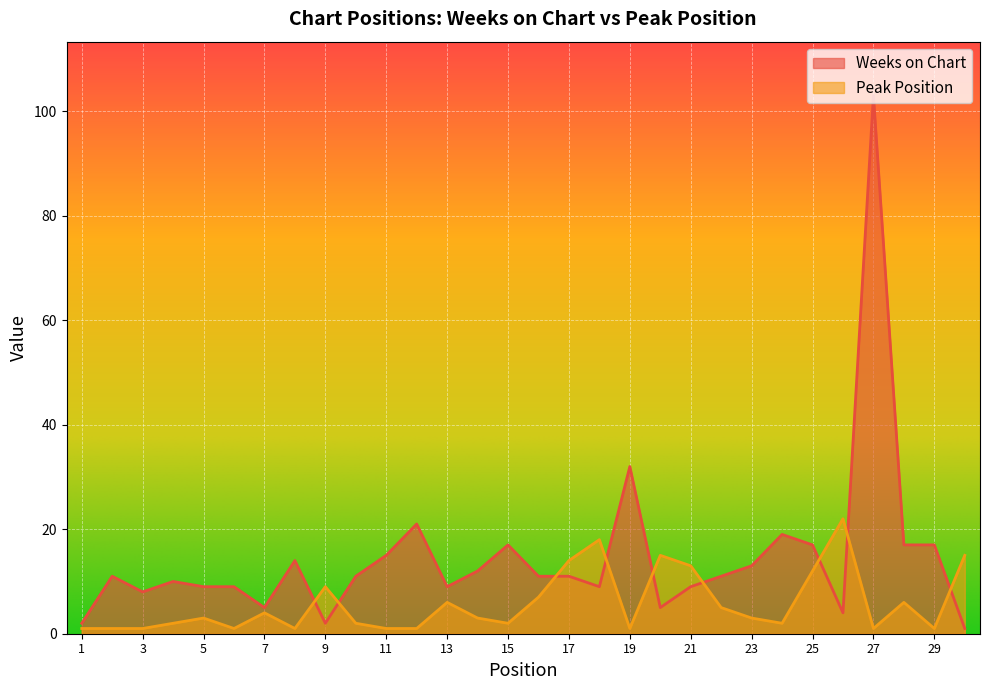

What is the spread (max minus min) of values at 8?

13